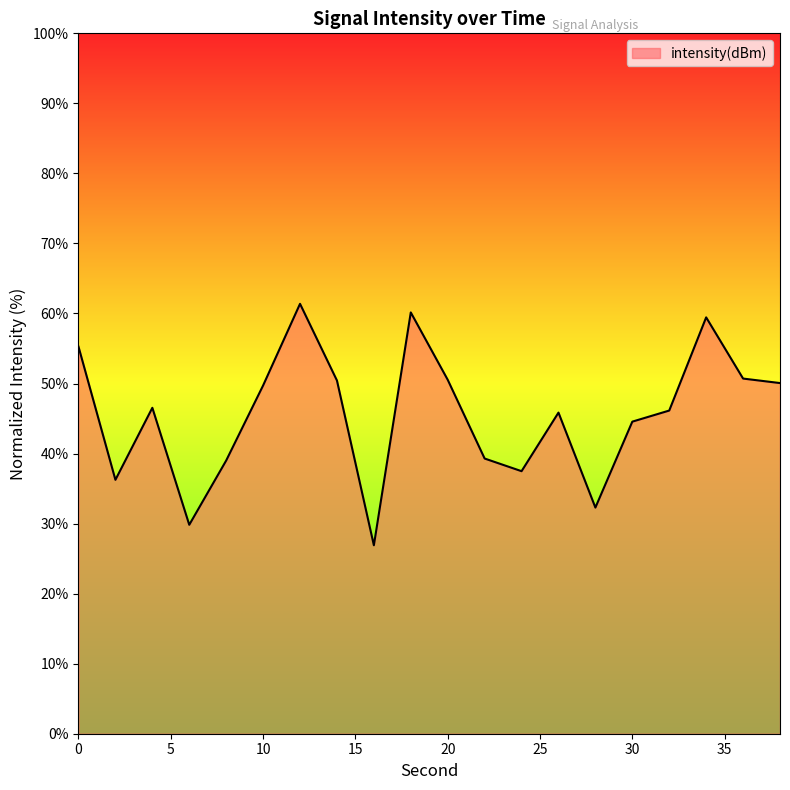

Count the number of categories in the chart.

20